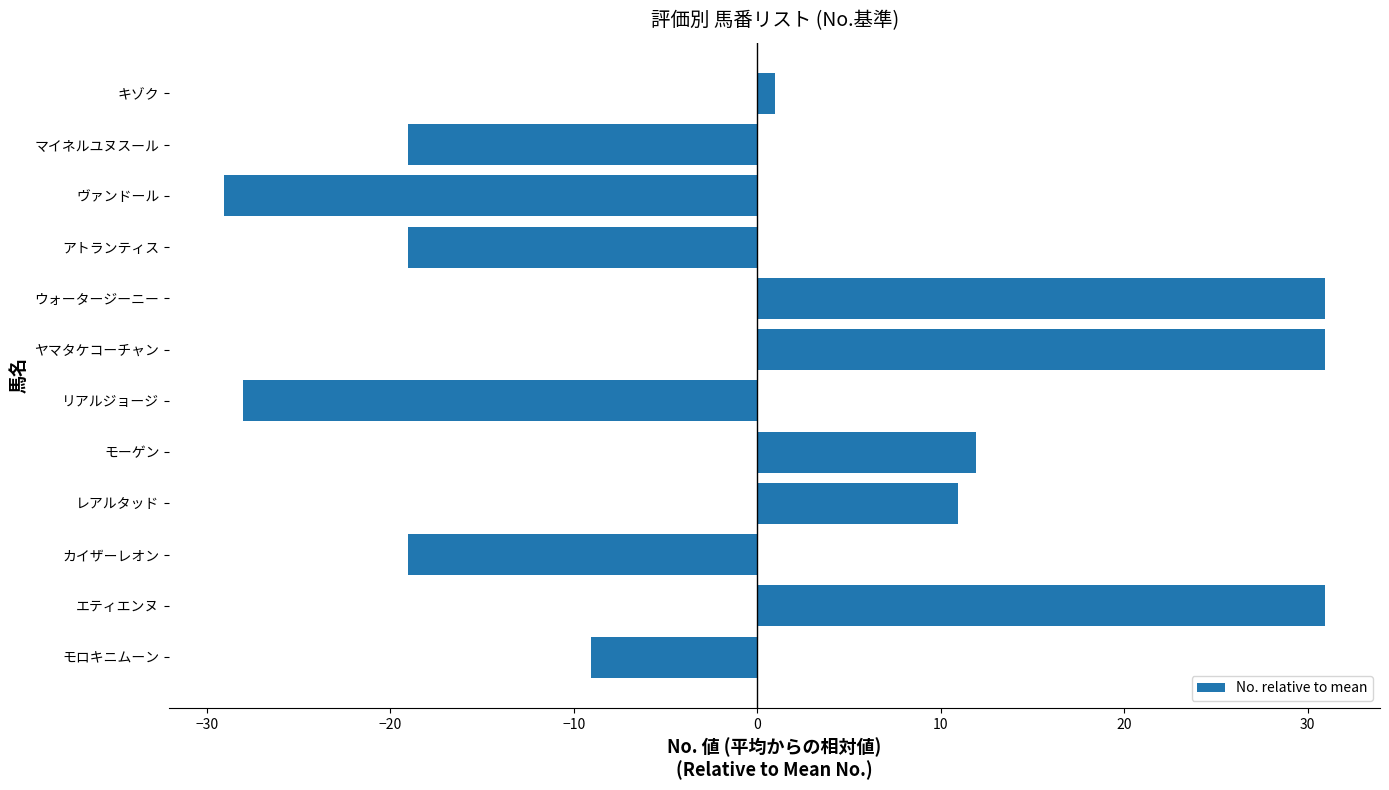

Reading top to bottom, extract all data points from this chart.

0.9	-19.1	-29.1	-19.1	30.9	30.9	-28.1	11.9	10.9	-19.1	30.9	-9.1